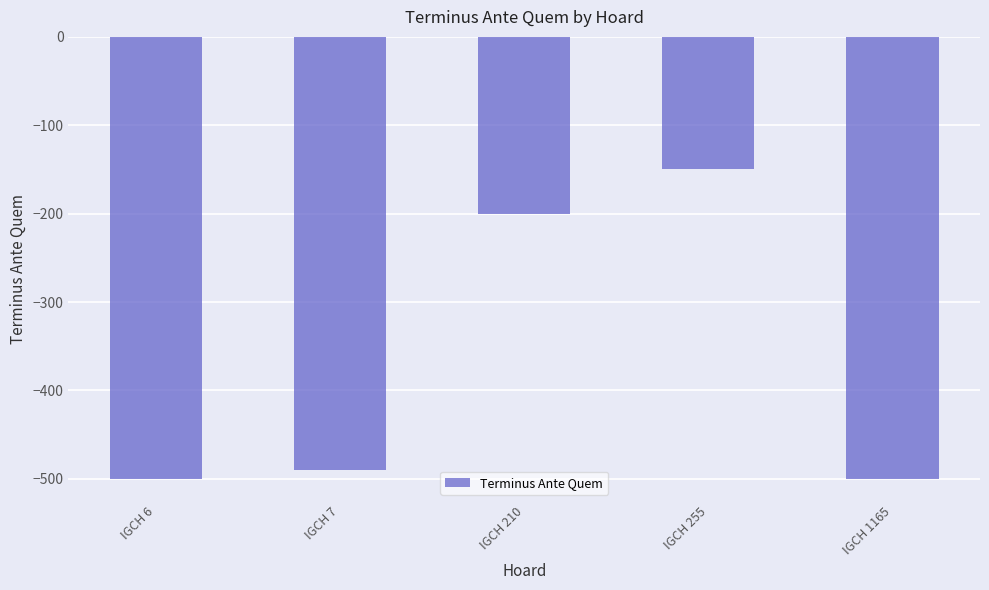

What is the value of the 1st bar from the left?

-500